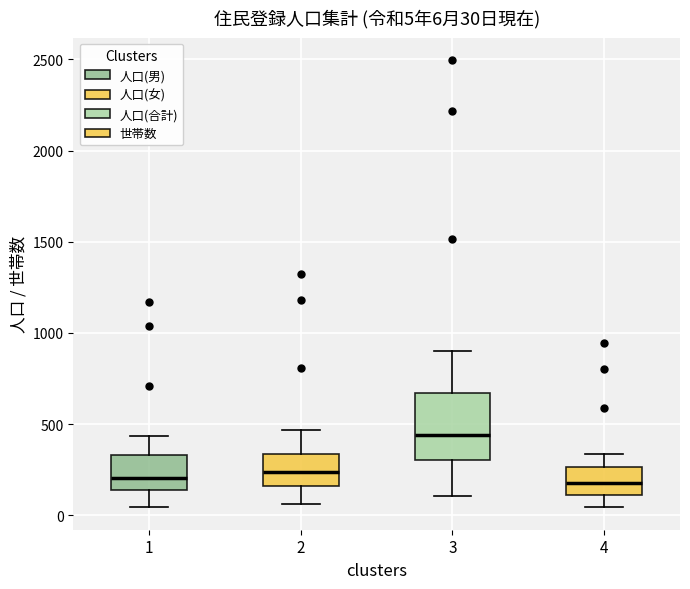

Which box is the tallest, from its lower edge to its upper edge?

3